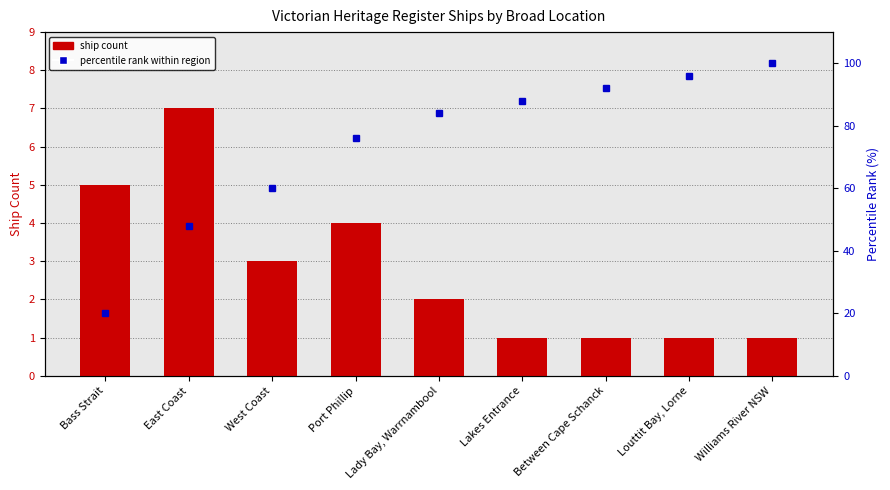

What is the total value across all series at East Coast?

55